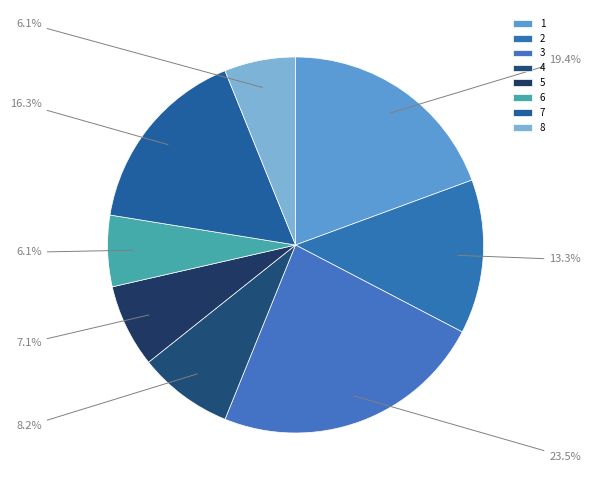

What percentage is the 7 slice, to the nearest percent?

16%